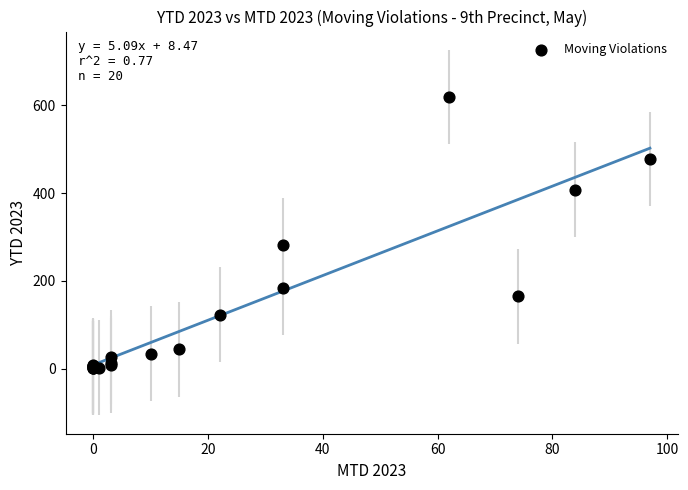

What Y value in the scatter plot is closest to 310?

282